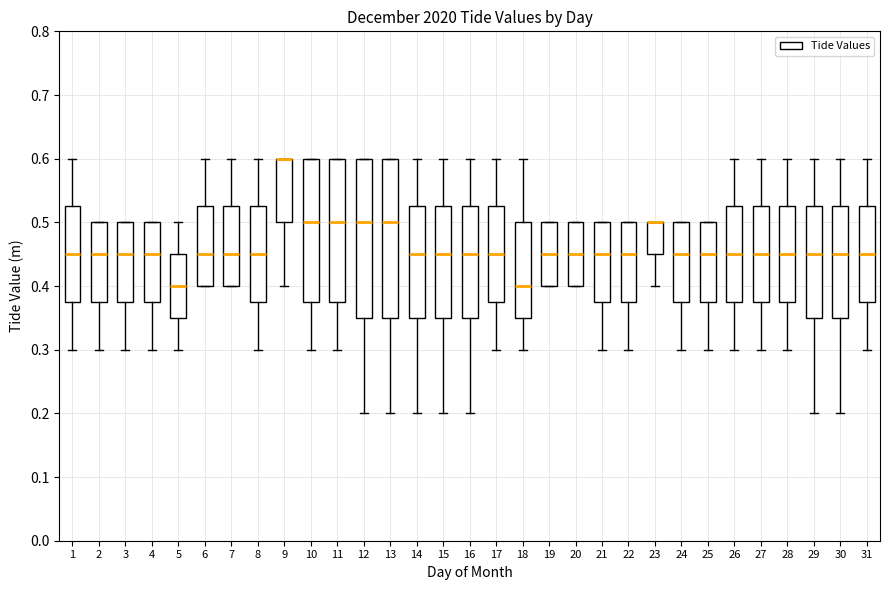

Reading left to right, read every box against the y-axis: the position of its median line, the range the box covers, and the ends of its whiskers. The values are not printed on the chart, so give them approximately, as read against the axis.

1: median 0.45, box 0.38 to 0.53, whiskers 0.30 to 0.60
2: median 0.45, box 0.38 to 0.50, whiskers 0.30 to 0.50
3: median 0.45, box 0.38 to 0.50, whiskers 0.30 to 0.50
4: median 0.45, box 0.38 to 0.50, whiskers 0.30 to 0.50
5: median 0.40, box 0.35 to 0.45, whiskers 0.30 to 0.50
6: median 0.45, box 0.40 to 0.53, whiskers 0.40 to 0.60
7: median 0.45, box 0.40 to 0.53, whiskers 0.40 to 0.60
8: median 0.45, box 0.38 to 0.53, whiskers 0.30 to 0.60
9: median 0.60 (drawn on the box's upper edge), box 0.50 to 0.60, whiskers 0.40 to 0.60
10: median 0.50, box 0.38 to 0.60, whiskers 0.30 to 0.60
11: median 0.50, box 0.38 to 0.60, whiskers 0.30 to 0.60
12: median 0.50, box 0.35 to 0.60, whiskers 0.20 to 0.60
13: median 0.50, box 0.35 to 0.60, whiskers 0.20 to 0.60
14: median 0.45, box 0.35 to 0.53, whiskers 0.20 to 0.60
15: median 0.45, box 0.35 to 0.53, whiskers 0.20 to 0.60
16: median 0.45, box 0.35 to 0.53, whiskers 0.20 to 0.60
17: median 0.45, box 0.38 to 0.53, whiskers 0.30 to 0.60
18: median 0.40, box 0.35 to 0.50, whiskers 0.30 to 0.60
19: median 0.45, box 0.40 to 0.50, whiskers 0.40 to 0.50
20: median 0.45, box 0.40 to 0.50, whiskers 0.40 to 0.50
21: median 0.45, box 0.38 to 0.50, whiskers 0.30 to 0.50
22: median 0.45, box 0.38 to 0.50, whiskers 0.30 to 0.50
23: median 0.50 (drawn on the box's upper edge), box 0.45 to 0.50, whiskers 0.40 to 0.50
24: median 0.45, box 0.38 to 0.50, whiskers 0.30 to 0.50
25: median 0.45, box 0.38 to 0.50, whiskers 0.30 to 0.50
26: median 0.45, box 0.38 to 0.53, whiskers 0.30 to 0.60
27: median 0.45, box 0.38 to 0.53, whiskers 0.30 to 0.60
28: median 0.45, box 0.38 to 0.53, whiskers 0.30 to 0.60
29: median 0.45, box 0.35 to 0.53, whiskers 0.20 to 0.60
30: median 0.45, box 0.35 to 0.53, whiskers 0.20 to 0.60
31: median 0.45, box 0.38 to 0.53, whiskers 0.30 to 0.60